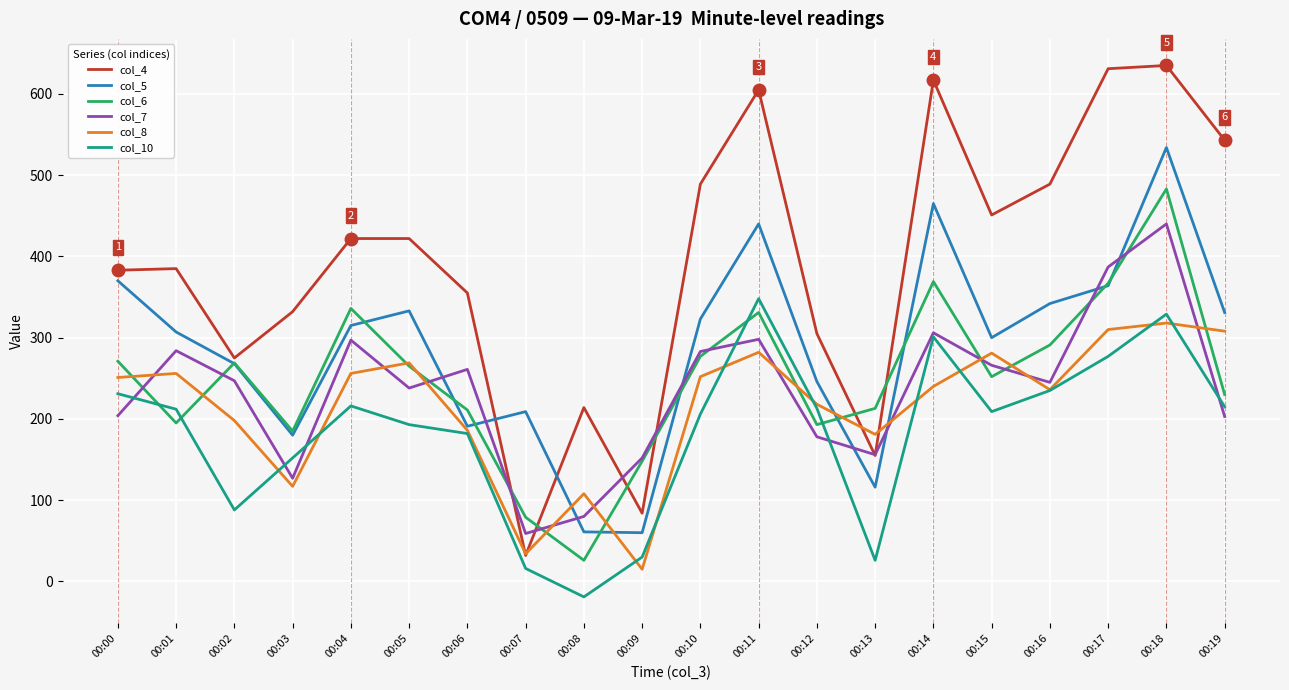

What is the smallest value displayed?

-19